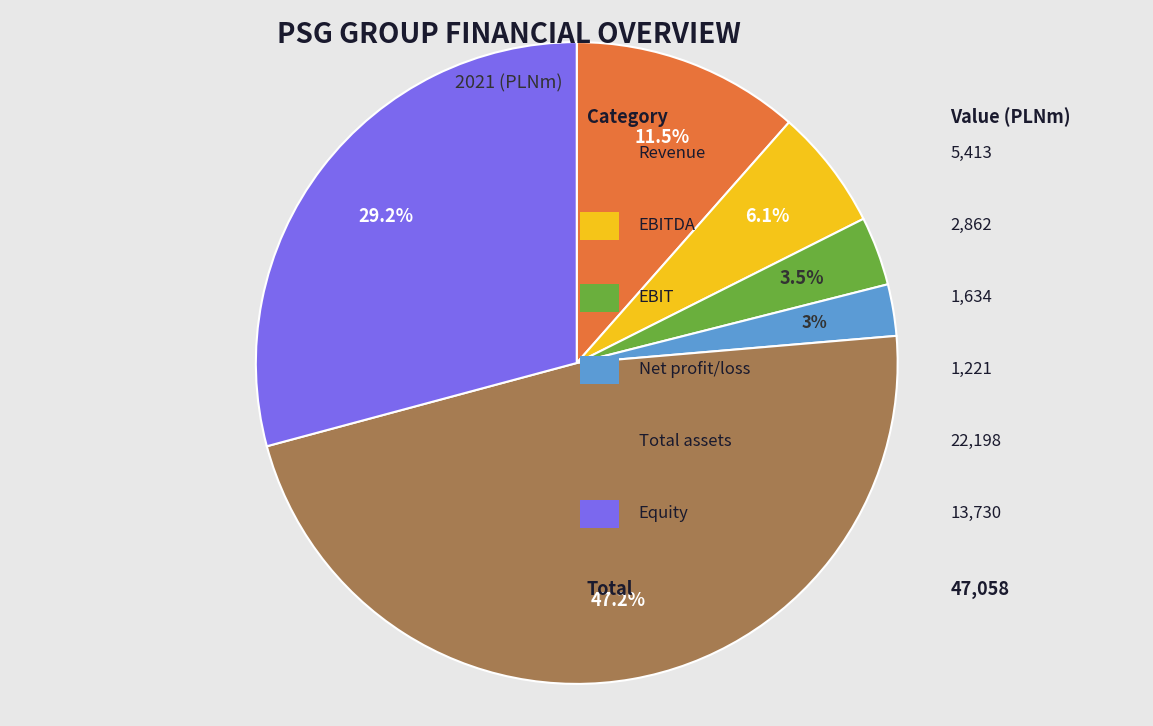

Is there any slice that represents more than half of the pie?

No